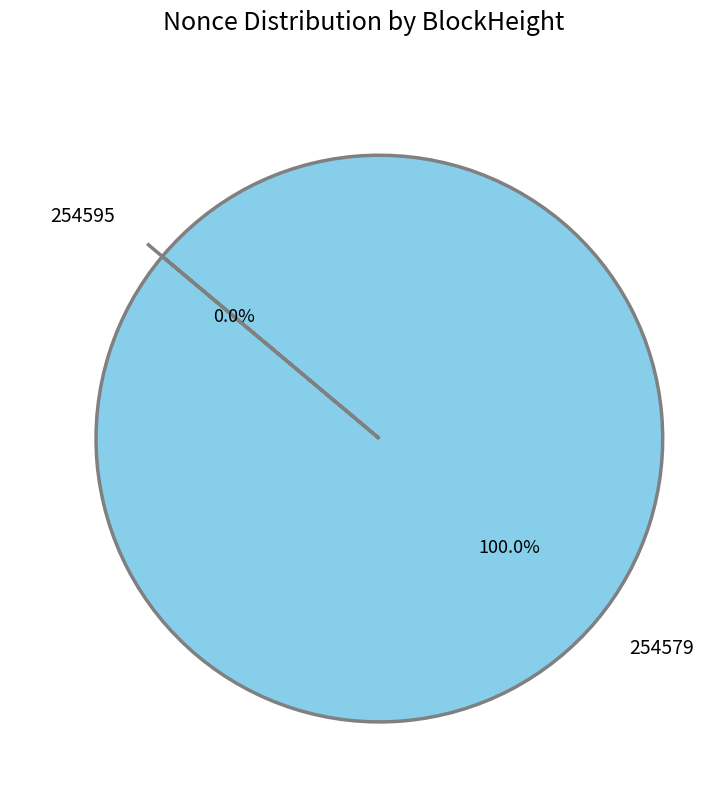

Which category has the smallest portion of the pie?

254595